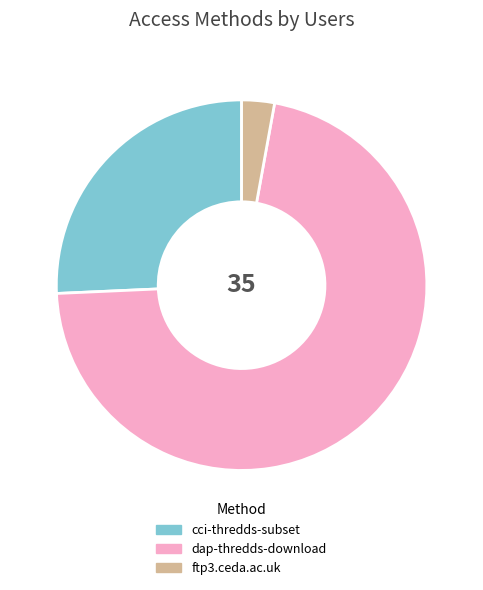

Does ftp3.ceda.ac.uk account for over 50% of the chart?

No